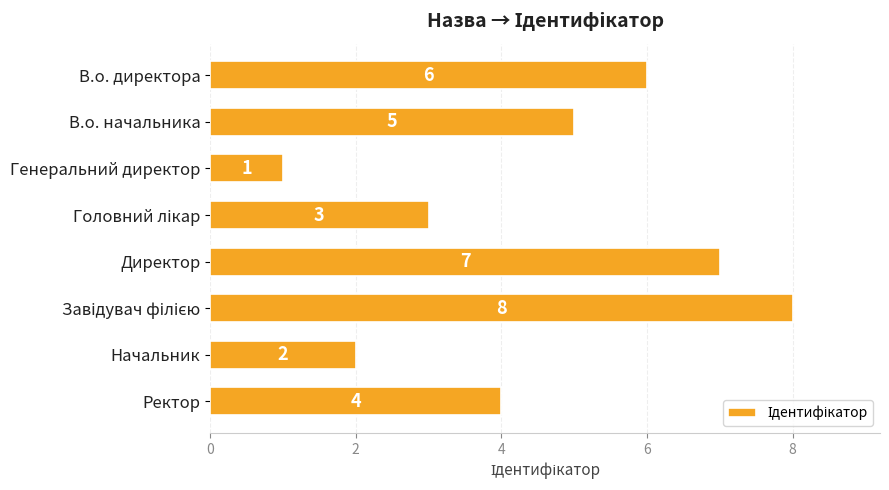

What is the sum of all values?

36